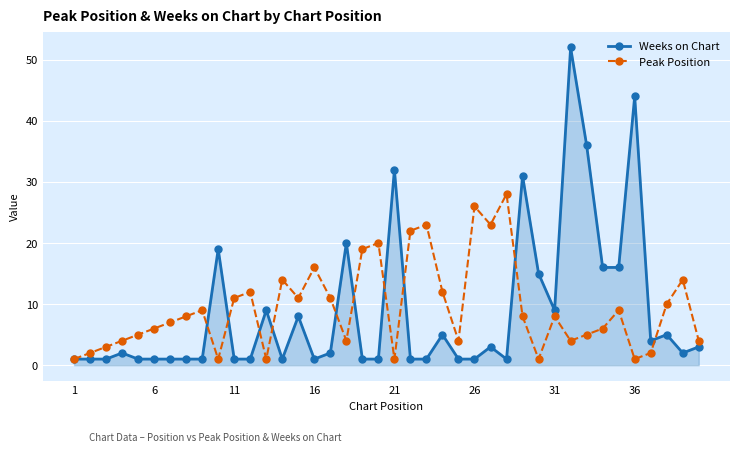

True or false: Weeks on Chart has more than 1 points higher than both neighbors.

True